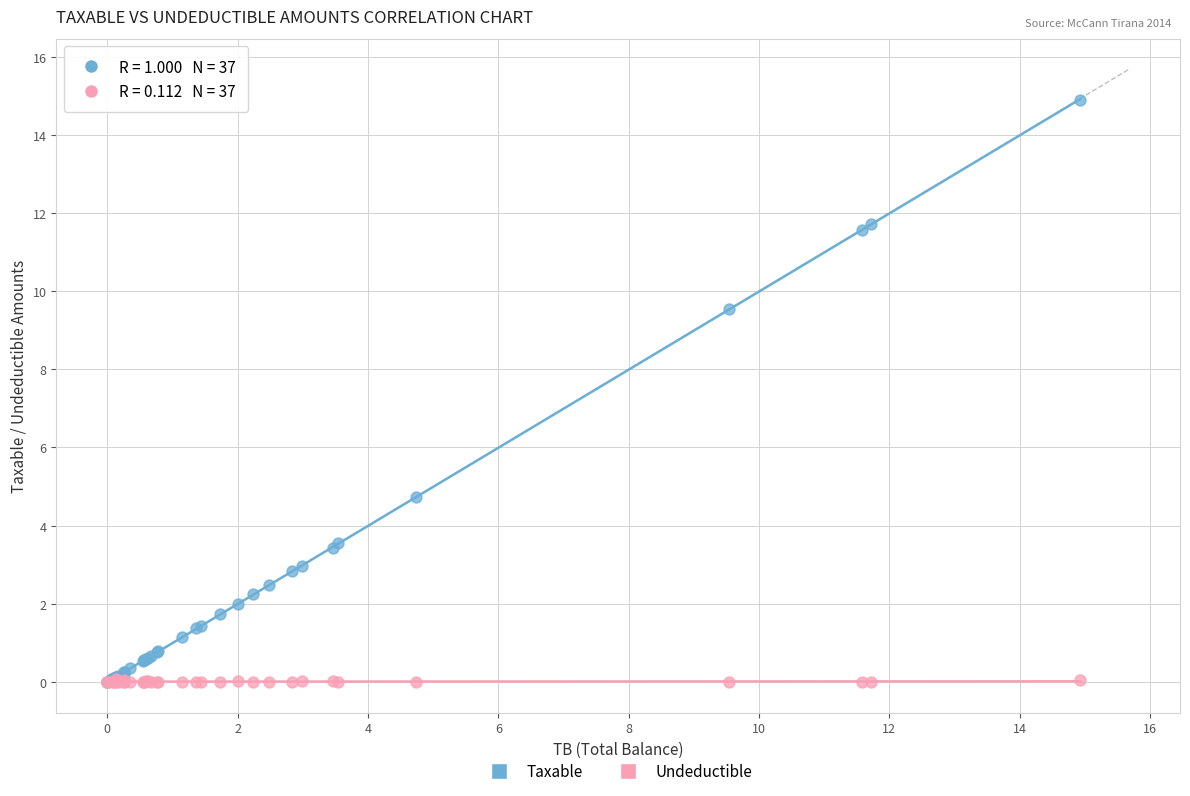

Which series has the widest spread of Y values?

Taxable